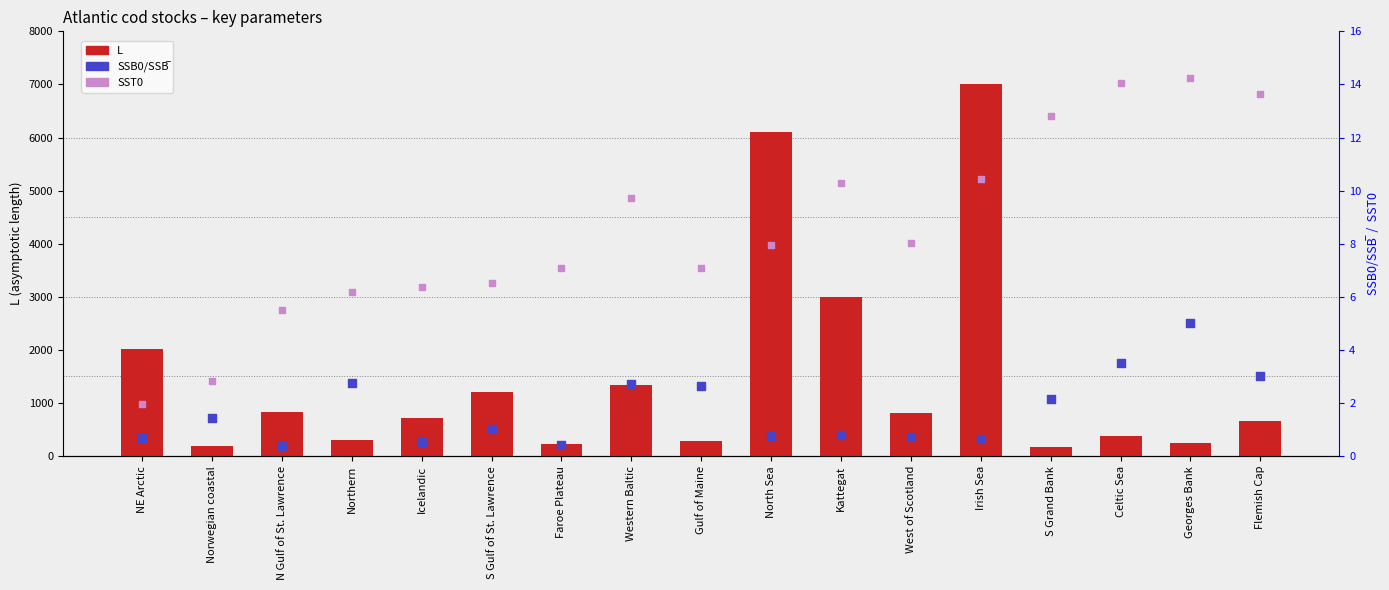

Which series has the largest total across all categories?

L